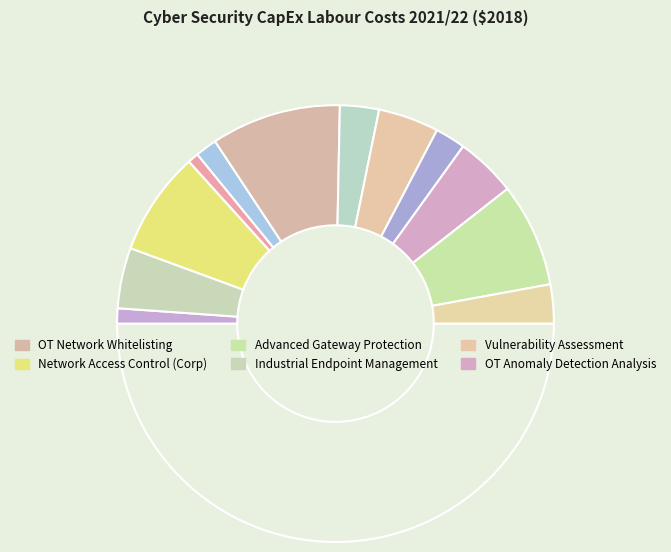

How many segments does this pie chart have?

13